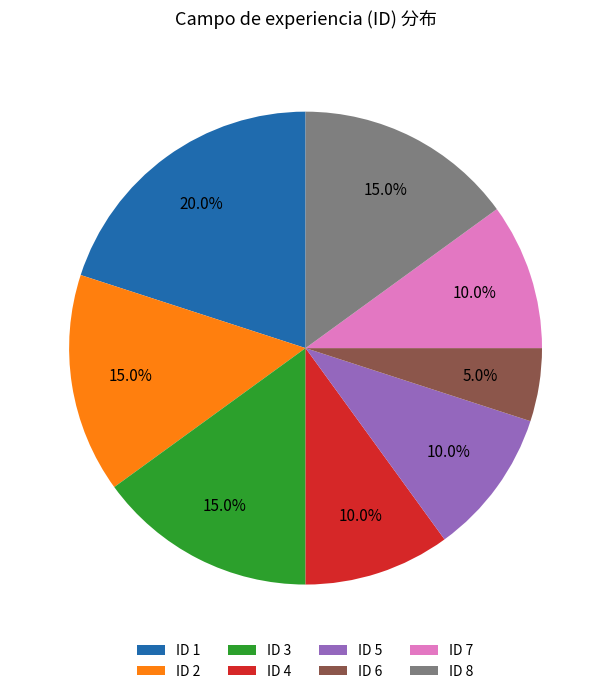

What percentage do ID 2 and ID 1 together represent?

35.0%